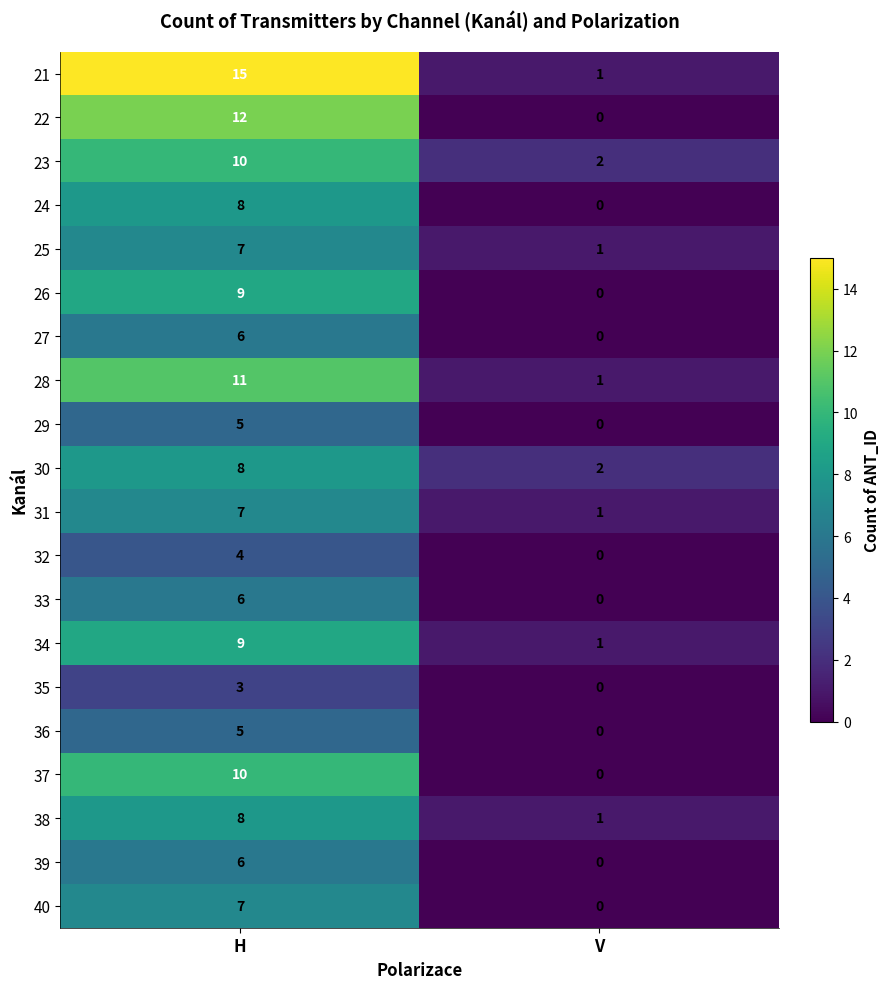

What value does the 37 series have at H, to the nearest 5?

10